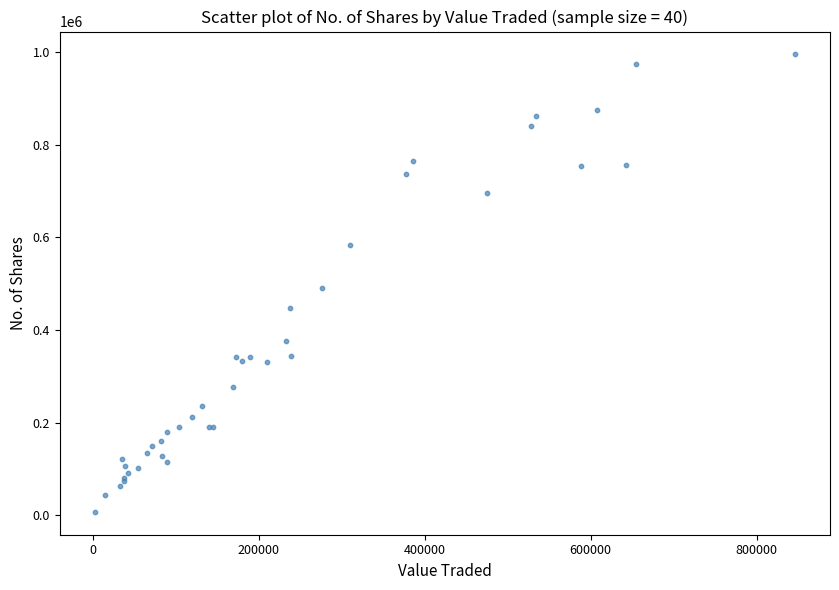

What Y value in the scatter plot is closest to 501037?

490145